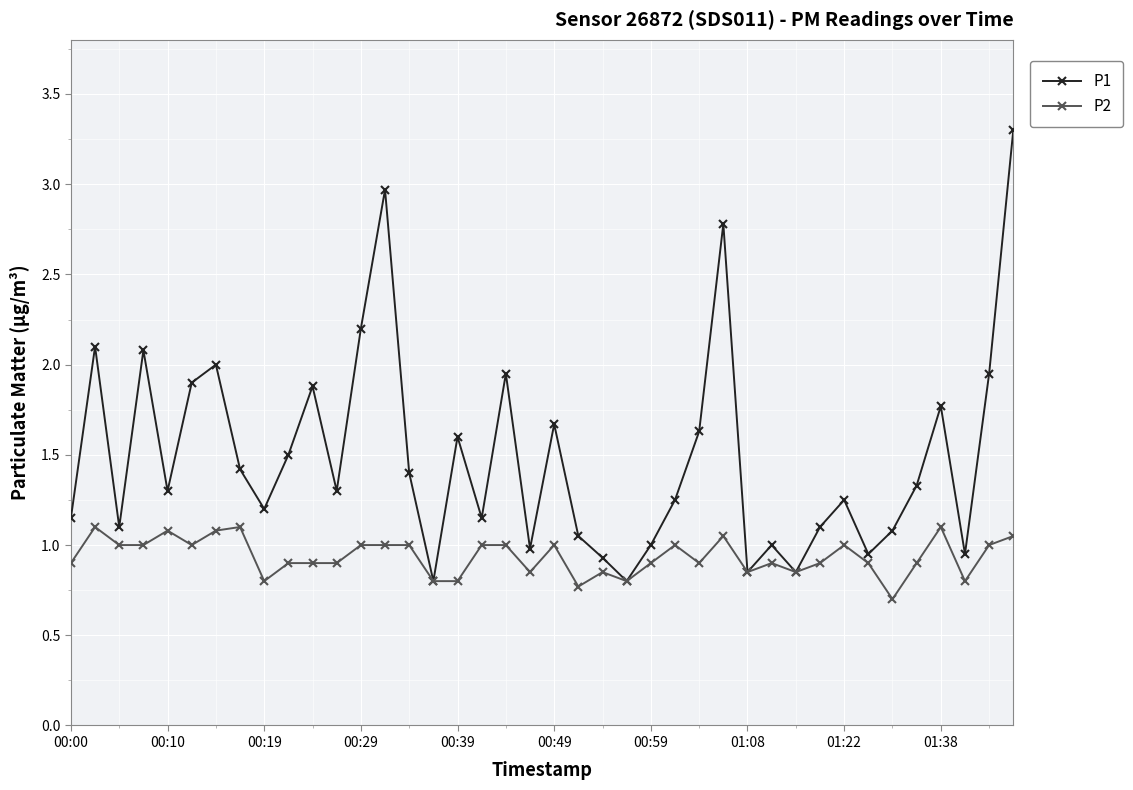

How many lines are shown in the chart?

2